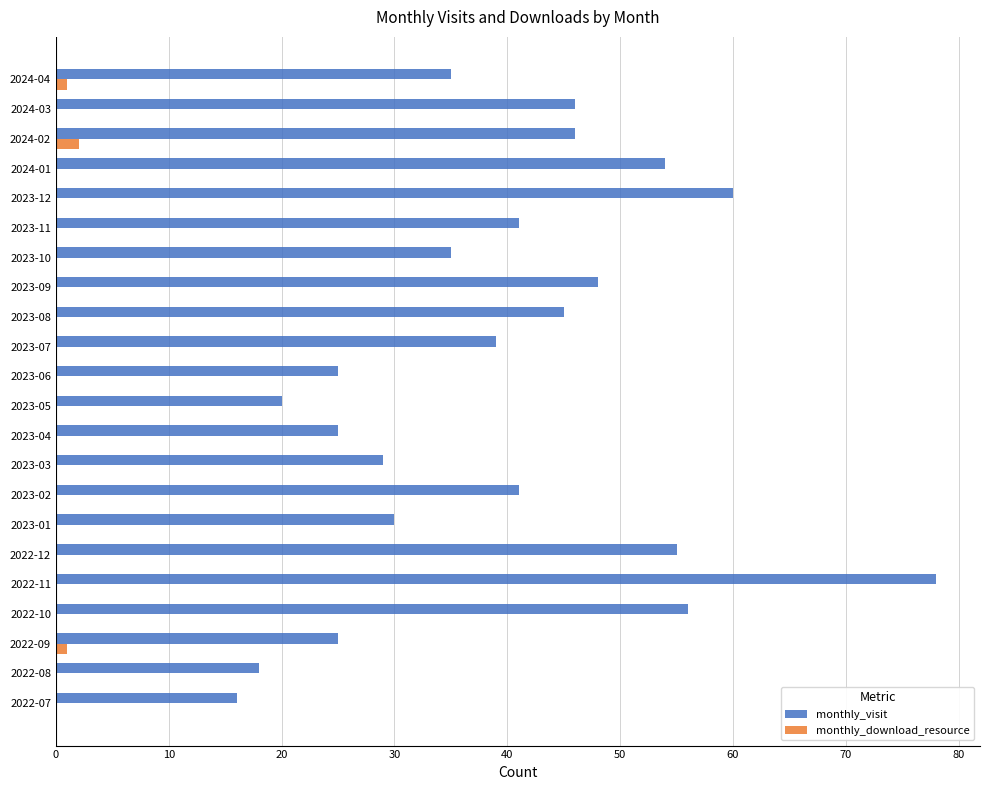

The monthly_visit series shows 56 at 2022-10. True or false?

True